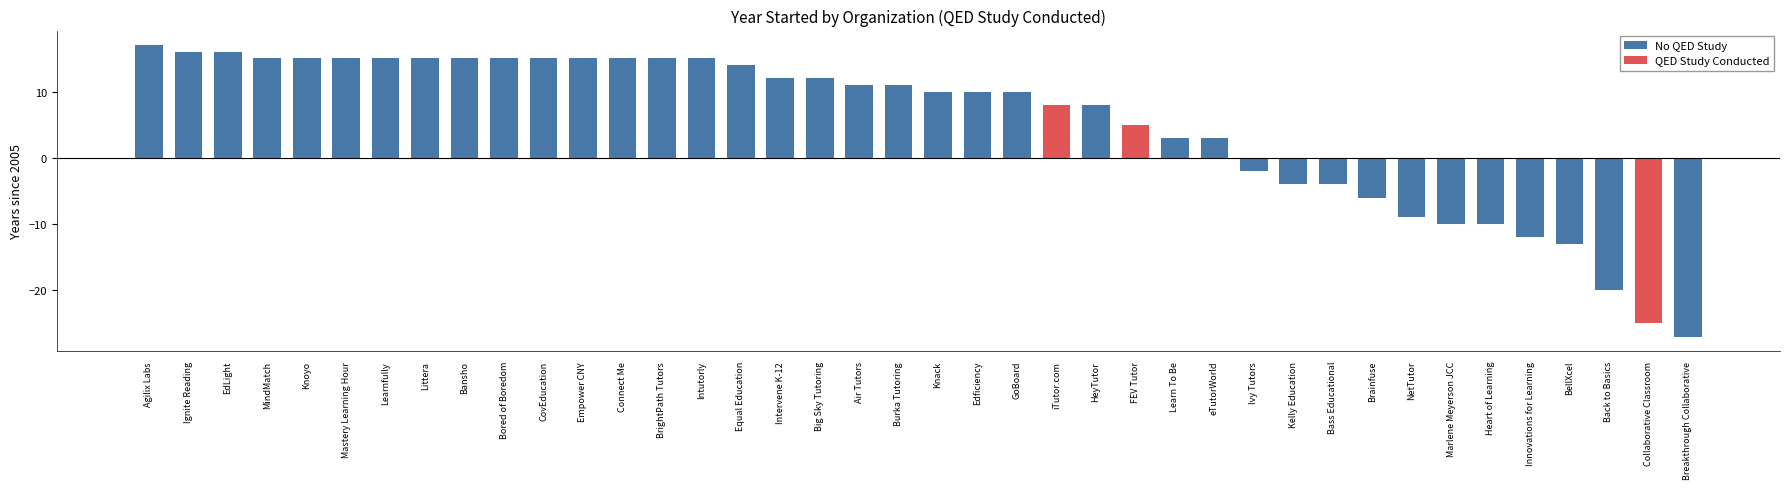

The value of No QED Study at Learnfully is 9. True or false?

False